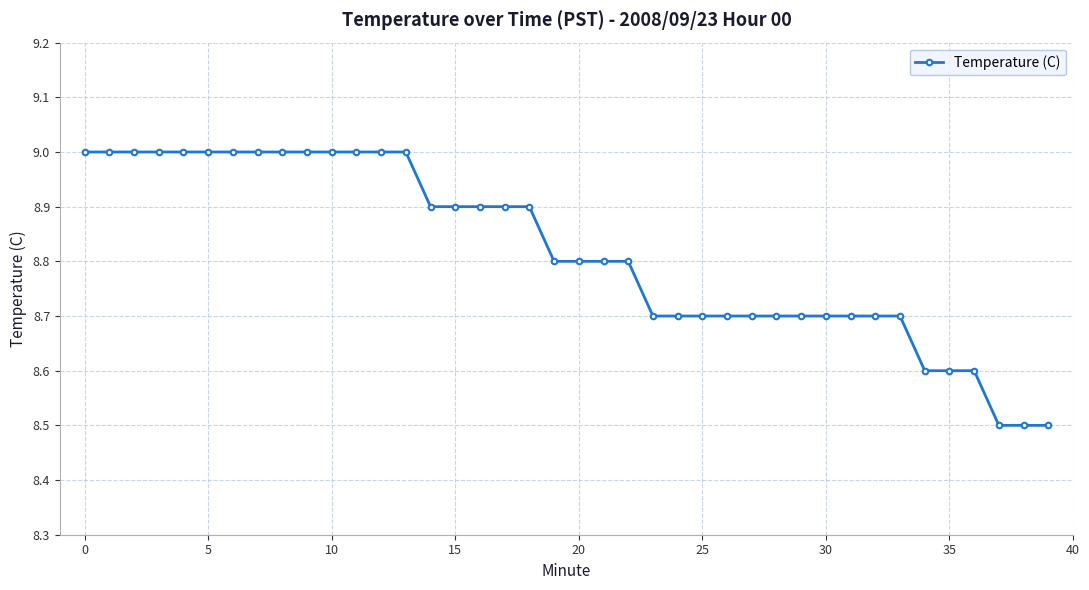

What is the difference between the second highest and minimum values?

0.5